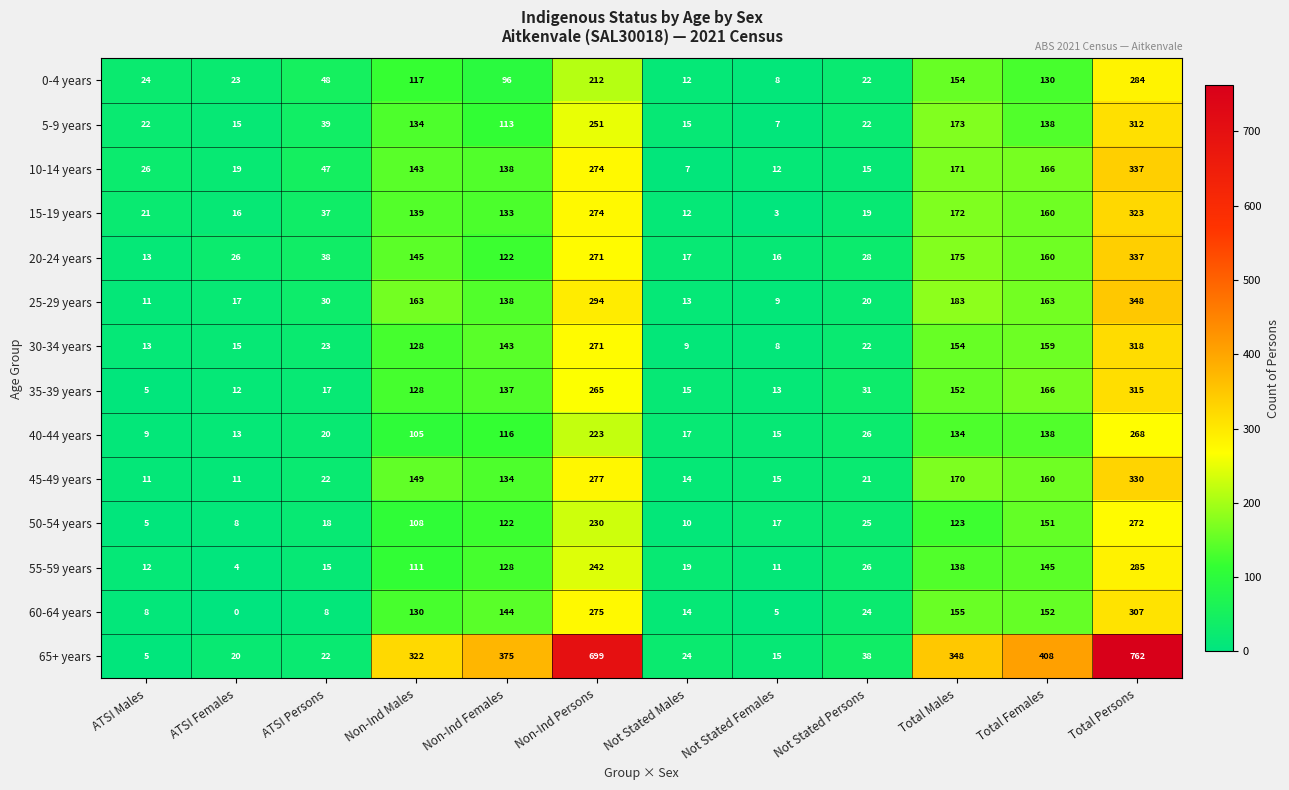

What is the average value of the 40-44 years series?

90